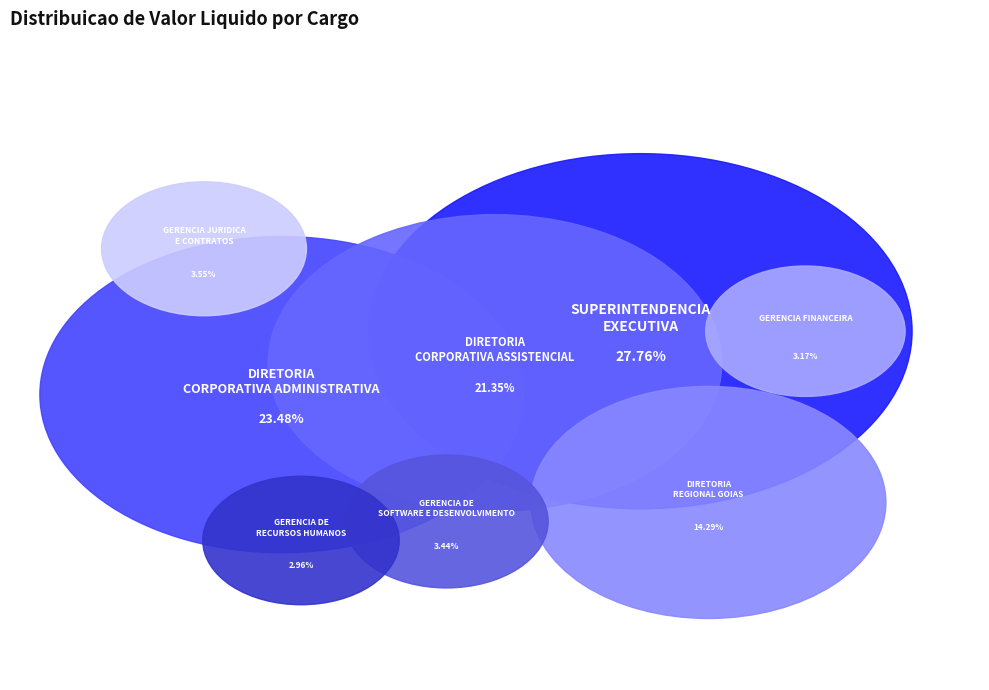

True or false: SUPERINTENDENCIA EXECUTIVA accounts for 21% of the total.

False